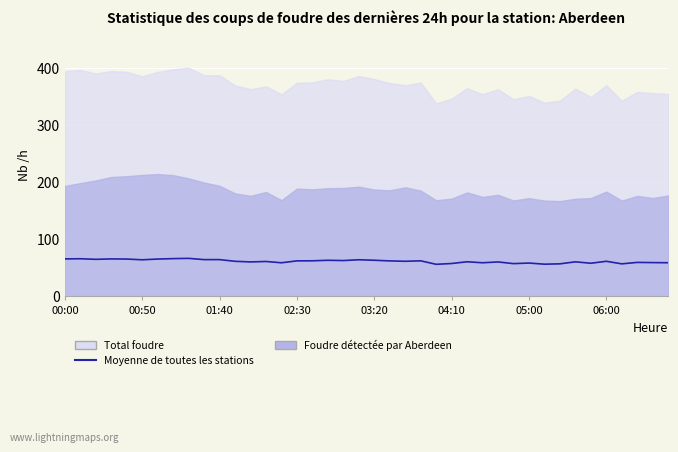

Is it true that the value at 01:40 is 65.0?

True